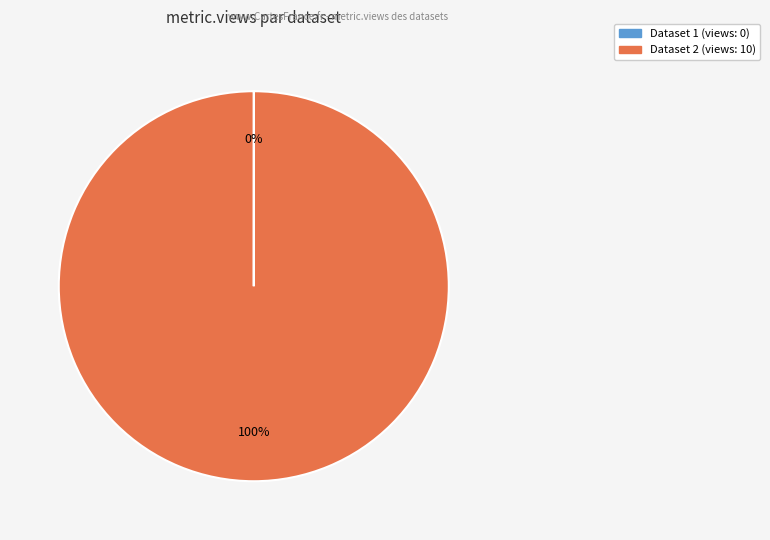

To the nearest percent, what is the average slice percentage?

50%